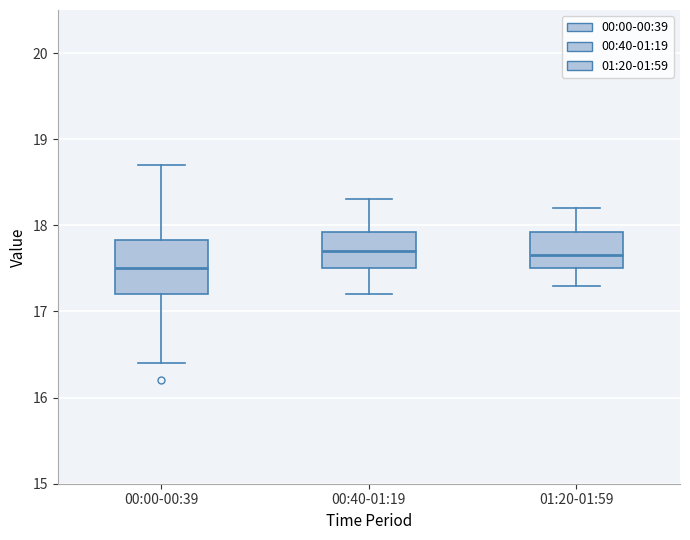

Comparing the boxes themselves (not the whiskers), which one is the tallest?

00:00-00:39